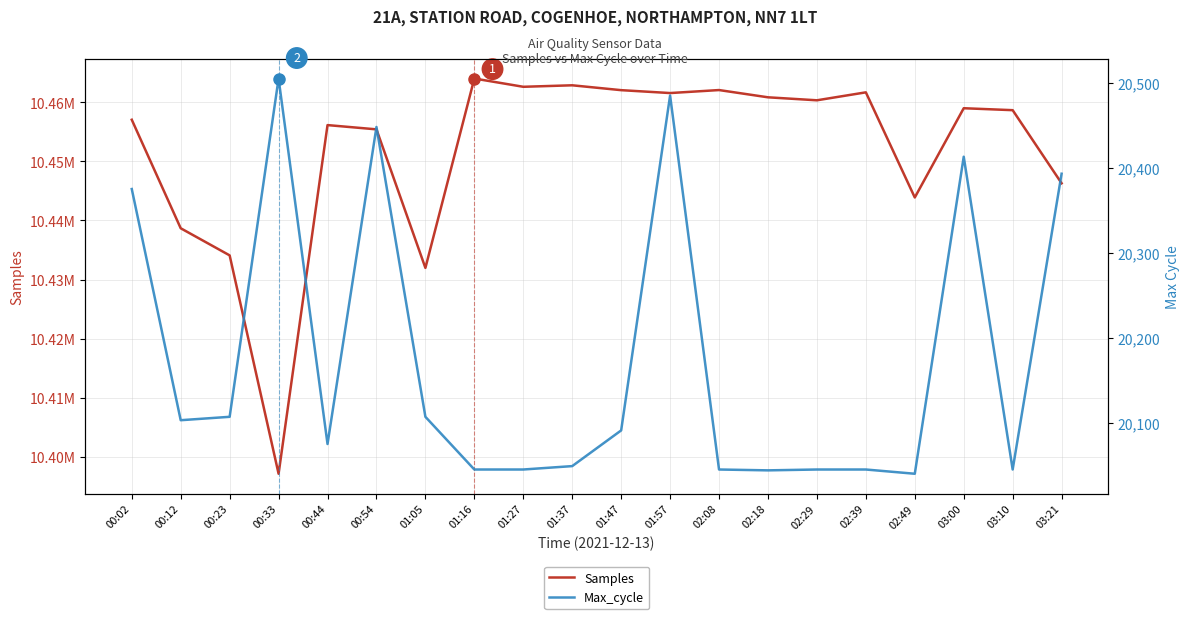

What is the label of the 10th point from the right?

01:47